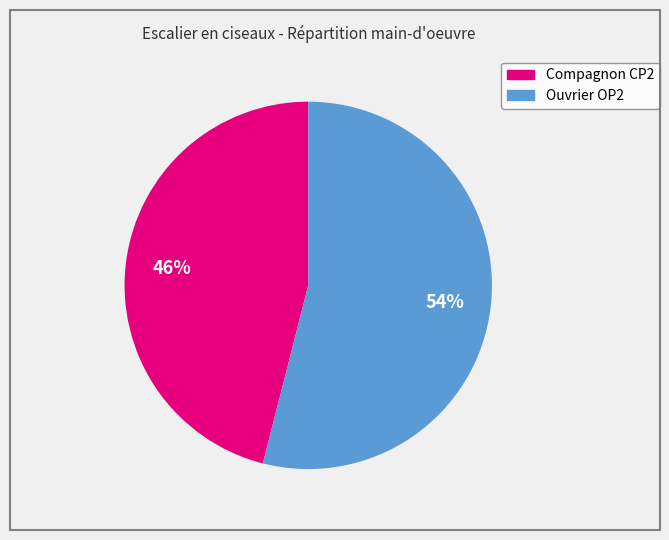

Is there a majority slice in this chart?

Yes